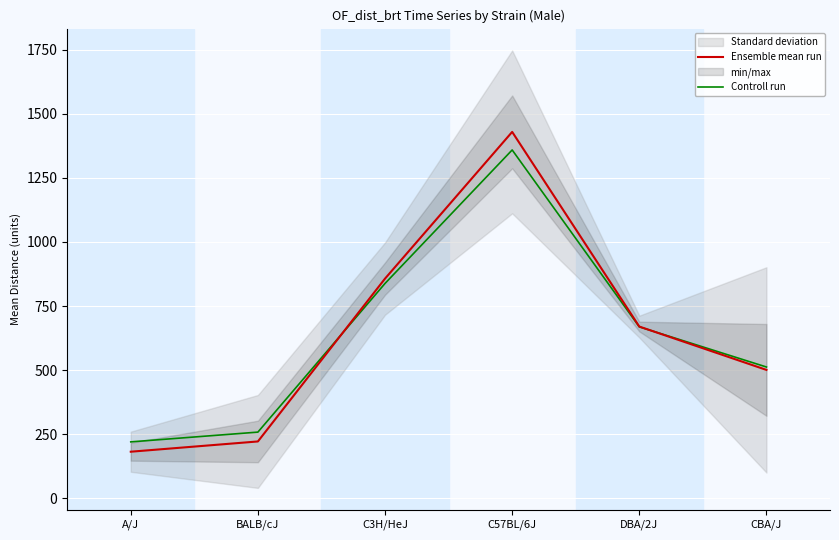

At which category is the sum across all series the highest?

C57BL/6J